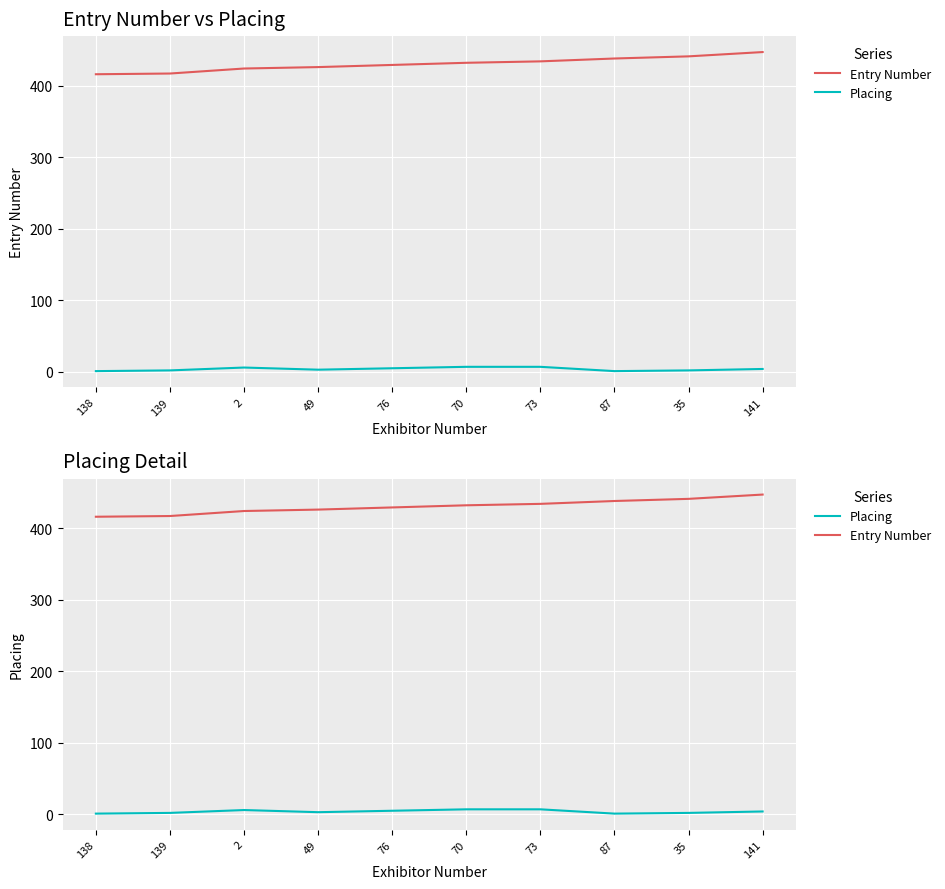

How many data points in Entry Number are less than 432?

5